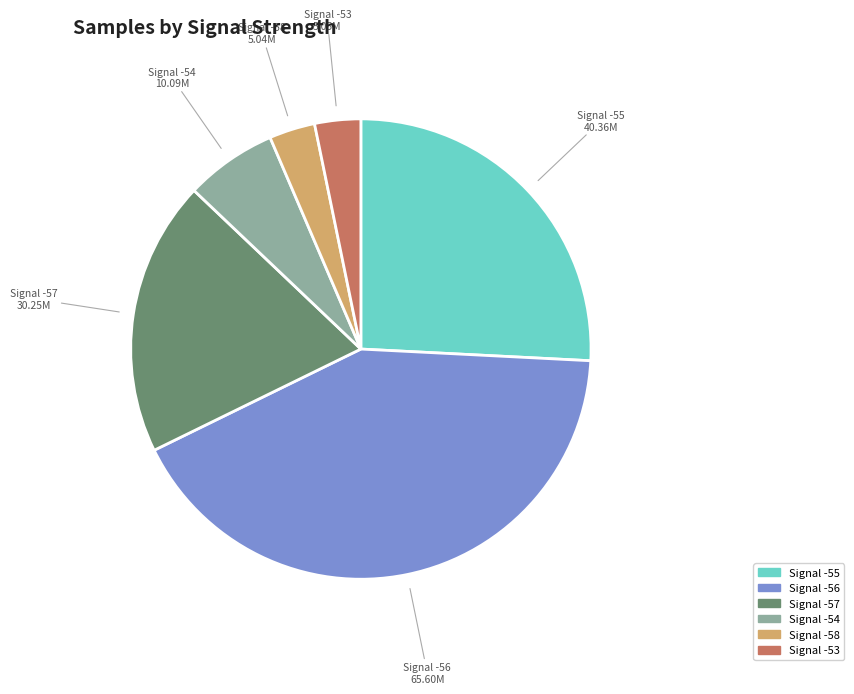

Is there a majority slice in this chart?

No